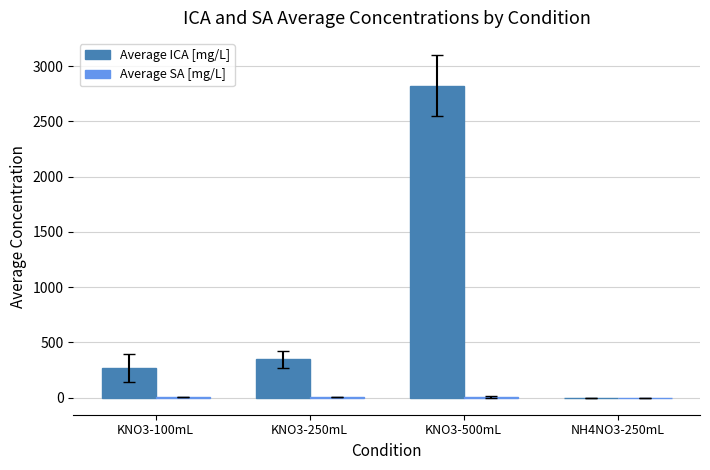

Which label corresponds to the largest value in the chart?

KNO3-500mL